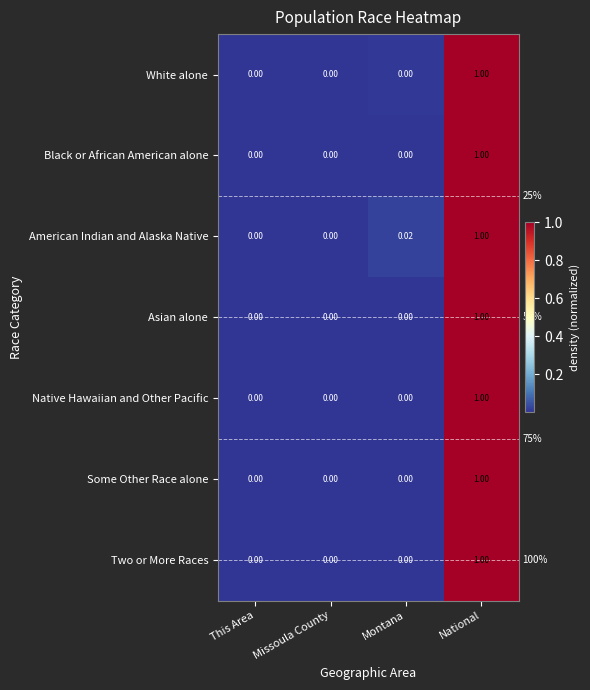

Which category has the highest value in the Two or More Races series?

National